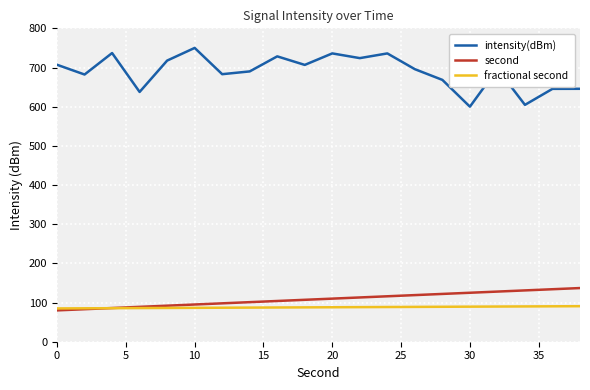

Which series has the widest spread of values?

intensity(dBm)